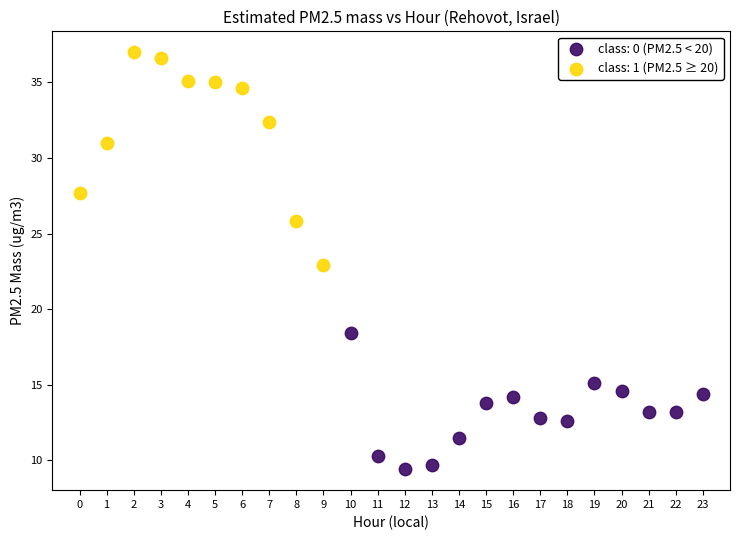

Which series reaches the minimum Y coordinate?

class: 0 (PM2.5 < 20)